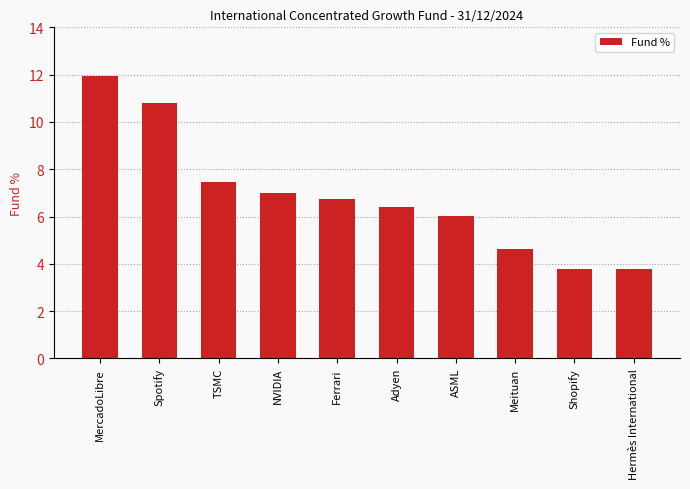

Reading left to right, what are all the values shown in this chart?

11.9	10.8	7.5	7.0	6.7	6.4	6.0	4.6	3.8	3.8